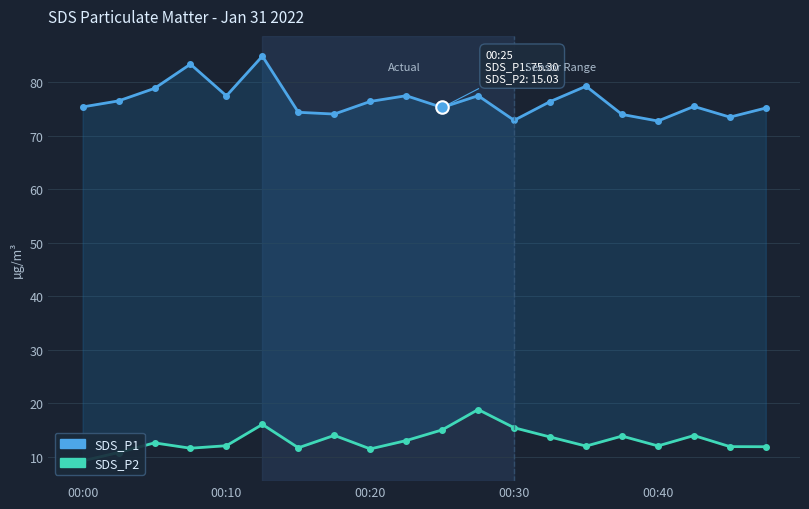

Which series has the largest range (max minus min)?

SDS_P1